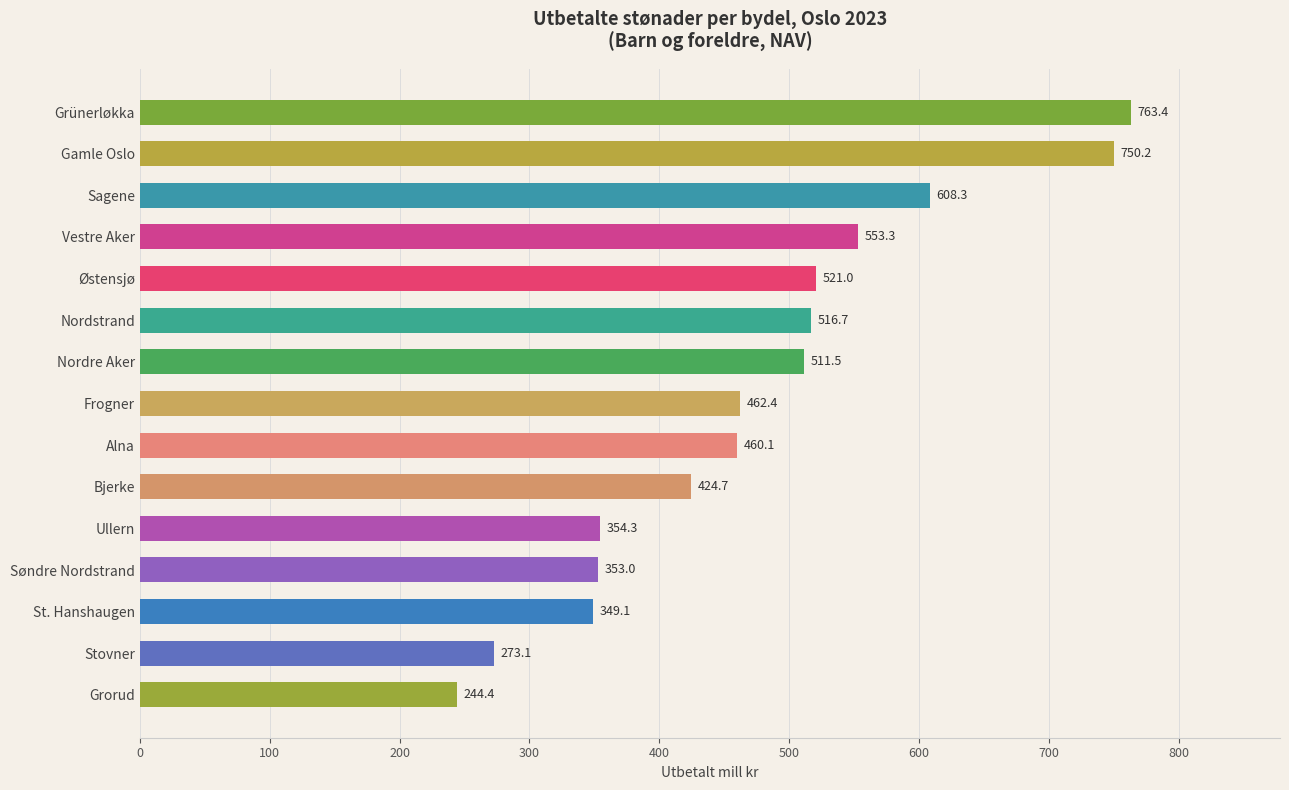

At which label is the value closest to 503?

Nordre Aker